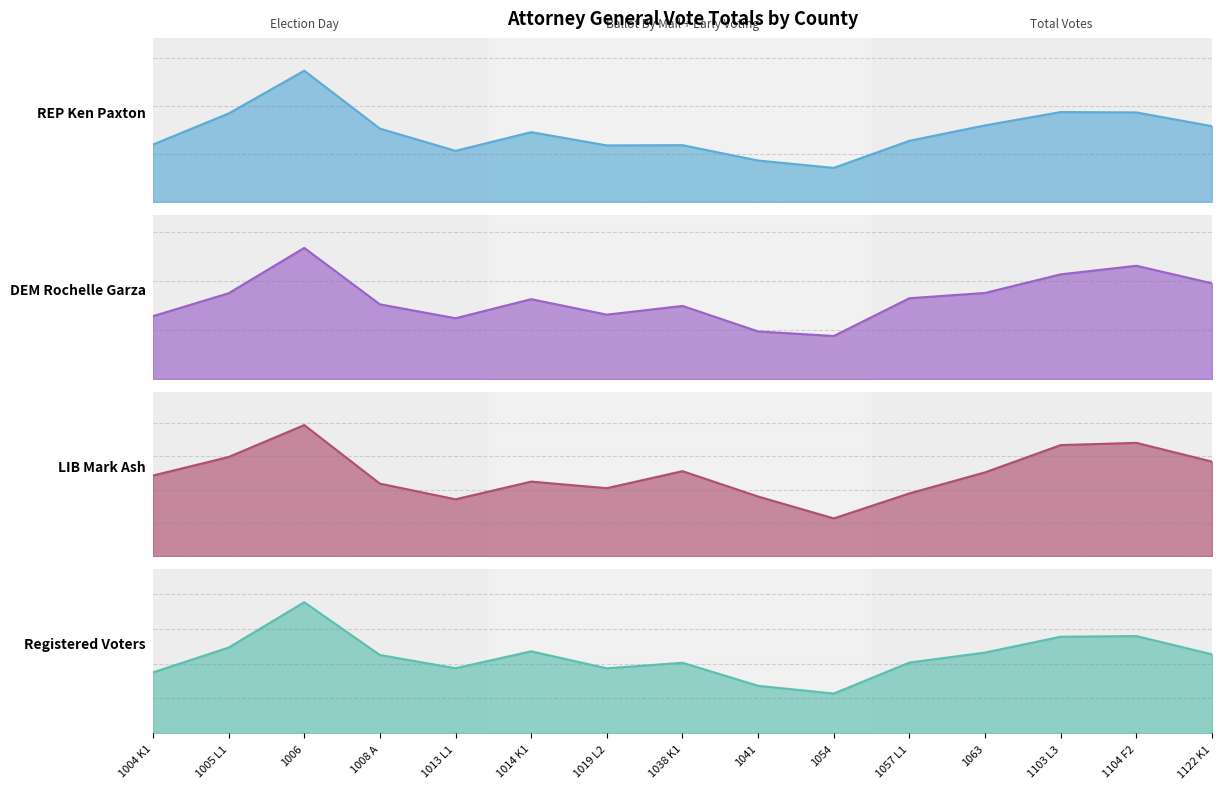

Which has a higher value, 1103 L3 or 1054?

1103 L3